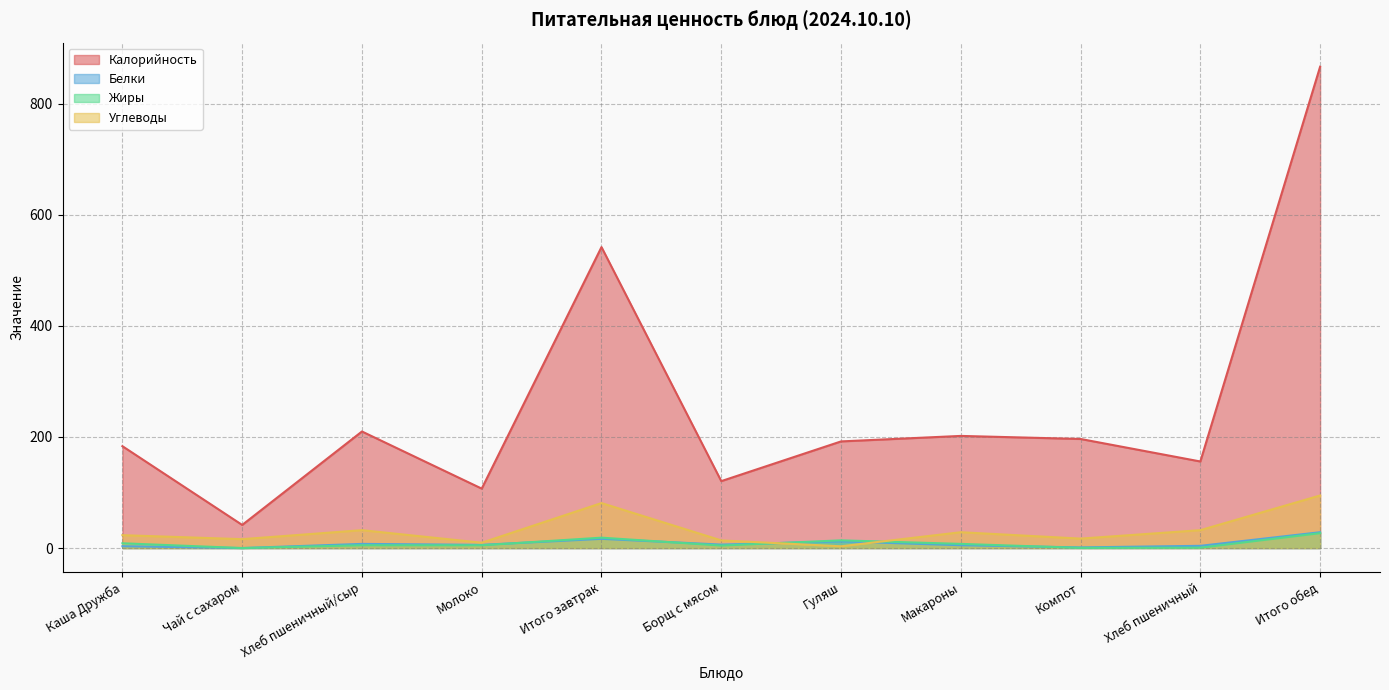

Is it true that Жиры equals 0.3 at Компот?

True